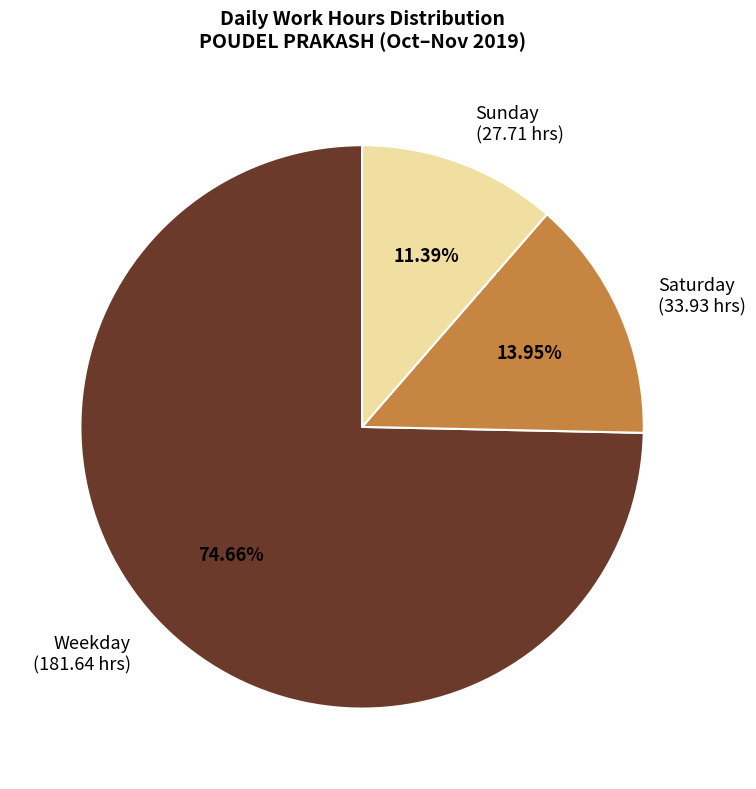

Which has a higher value, Saturday (33.93 hrs) or Sunday (27.71 hrs)?

Saturday (33.93 hrs)